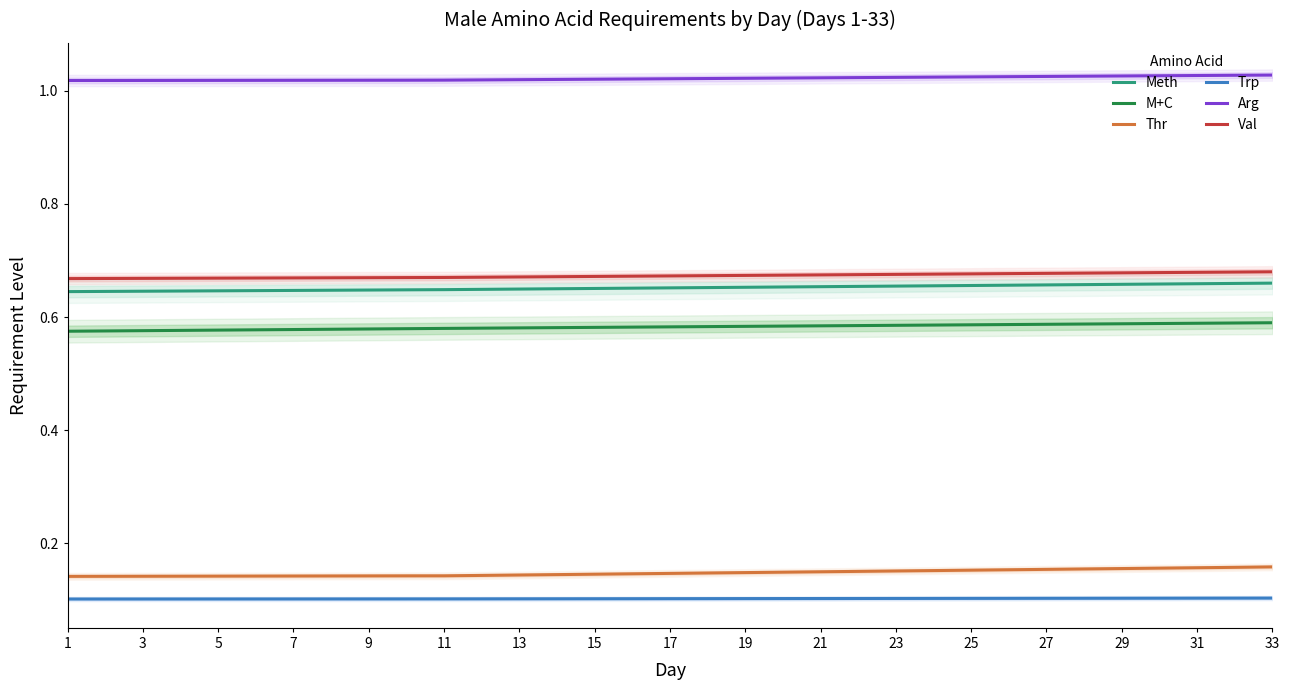

True or false: Meth has a value of 0.3 at 23.

False